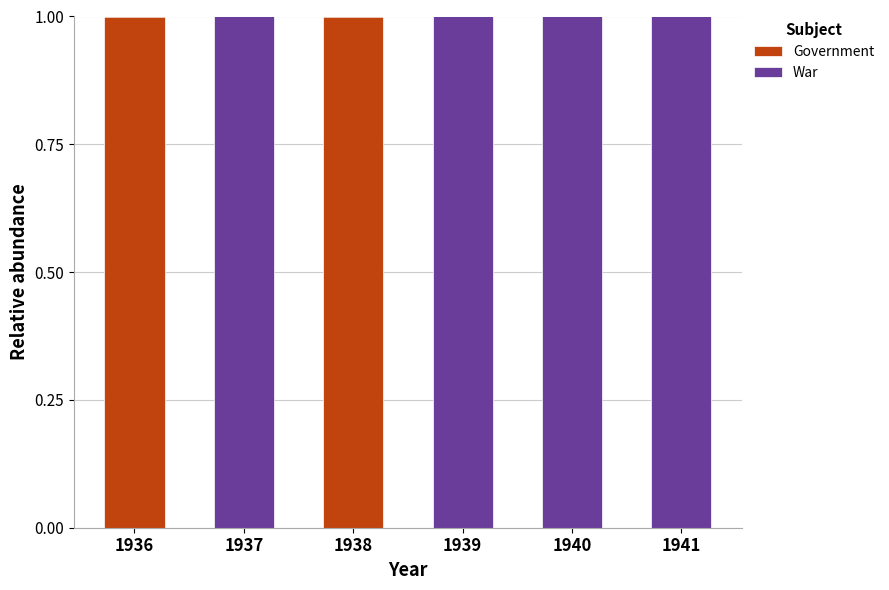

True or false: Government has a value of 1 at 1938.

True